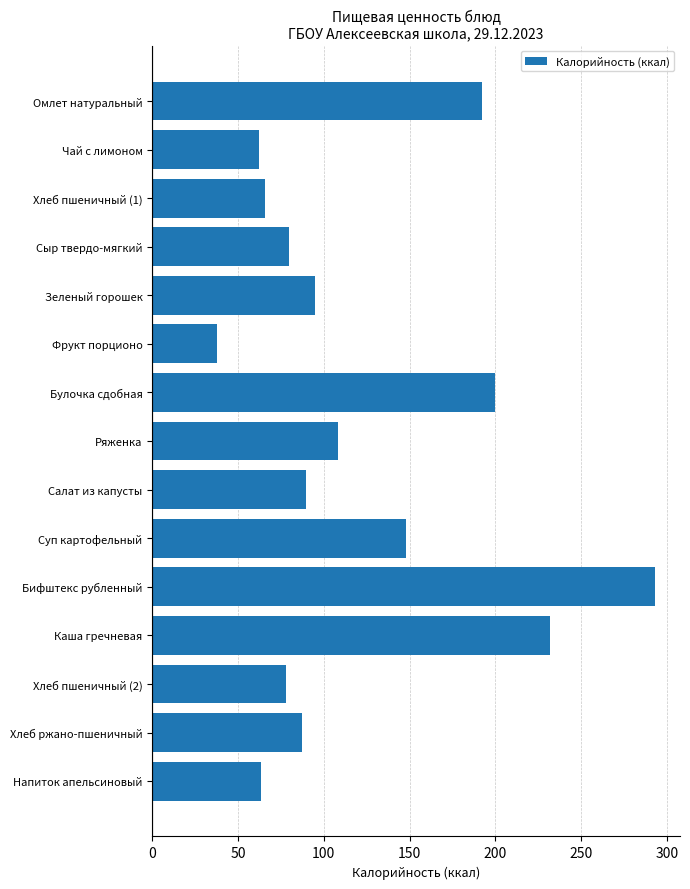

What is the change in value from Каша гречневая to Хлеб ржано-пшеничный?

-144.9